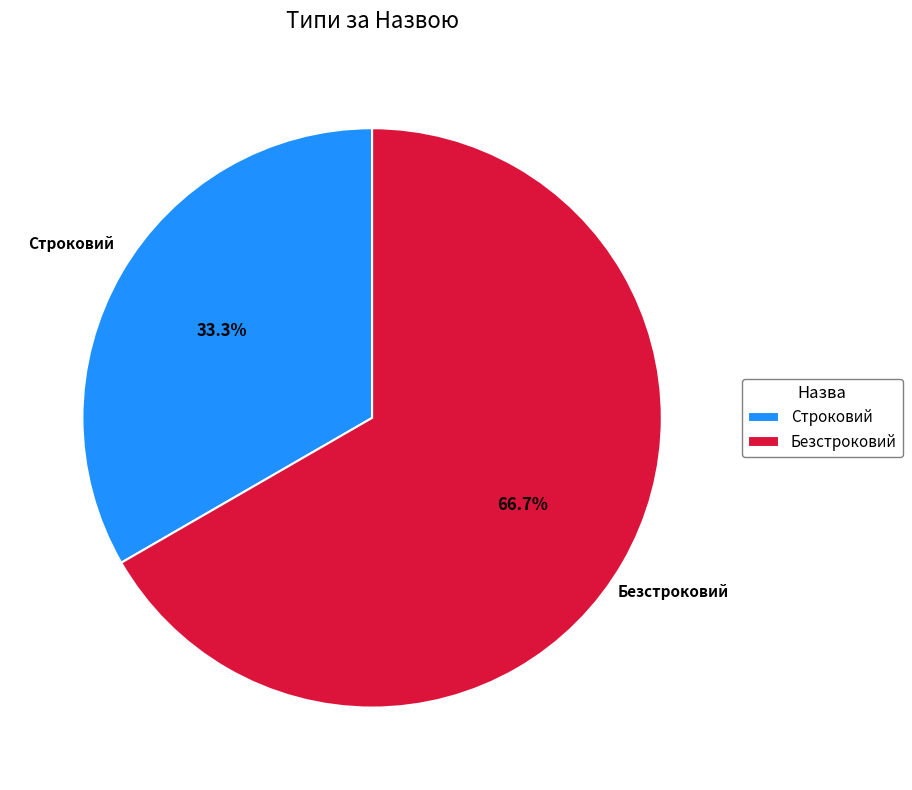

What is the smallest slice in the pie chart?

Строковий